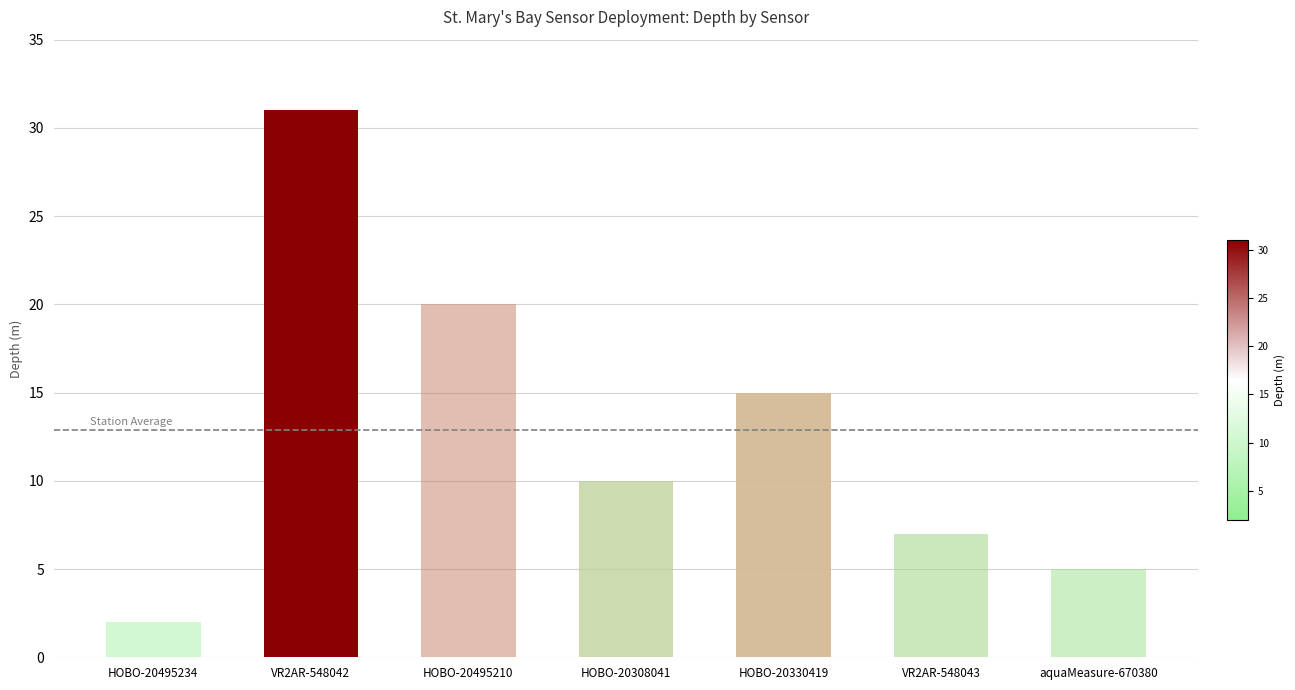

What is the difference between the values at HOBO-20330419 and VR2AR-548043?

8